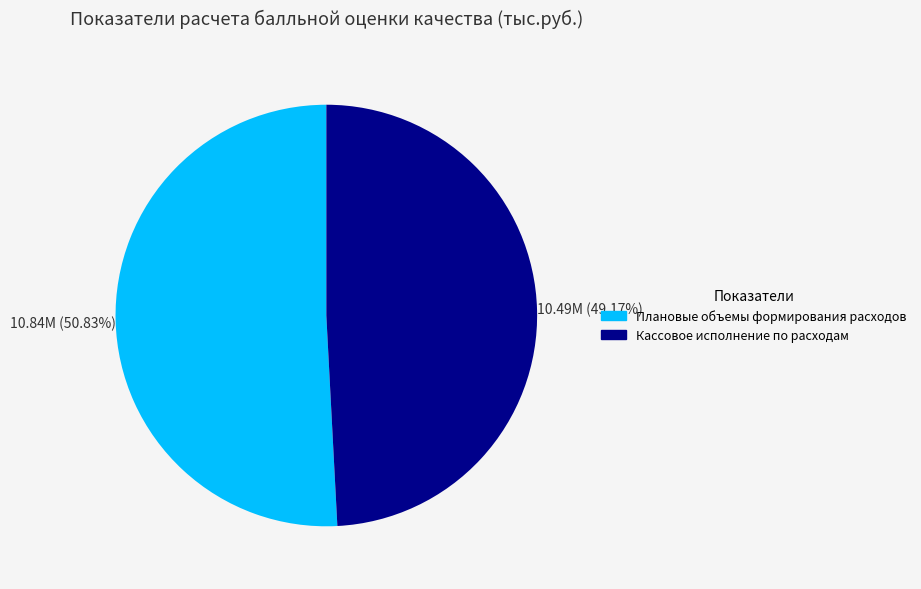

Does any single category account for the majority?

Yes